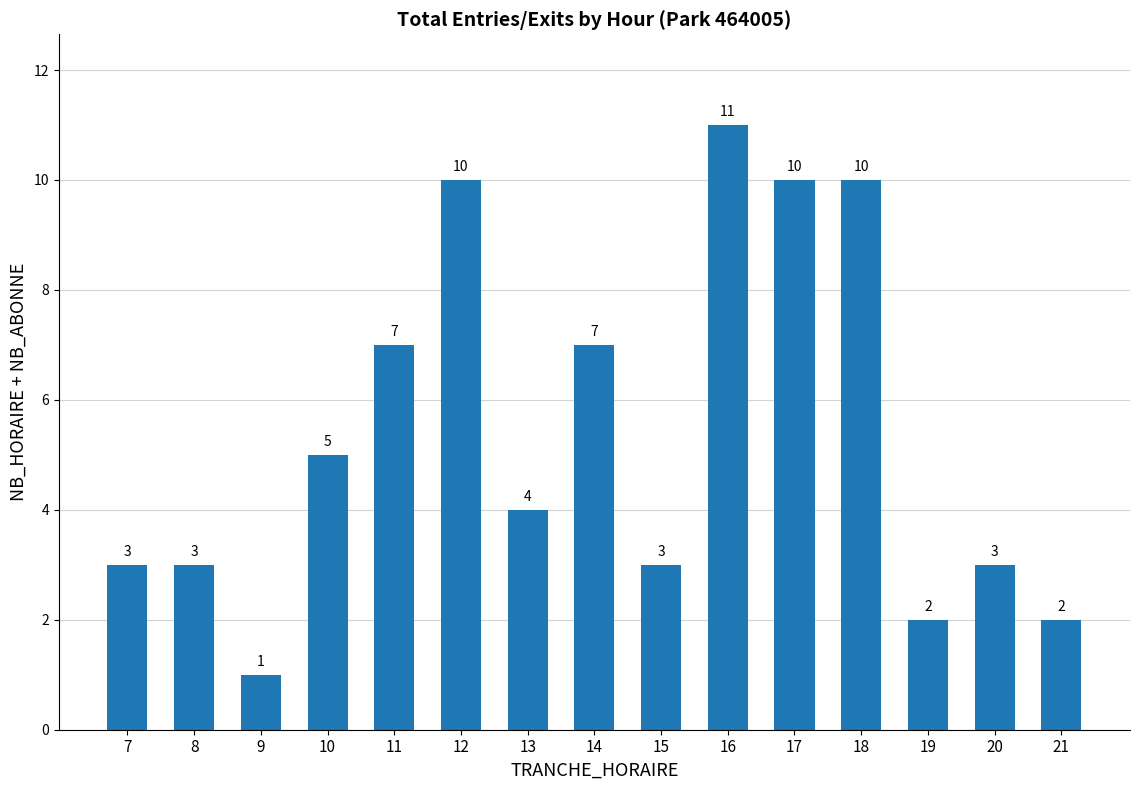

What is the approximate value at 20, to the nearest 5?

5